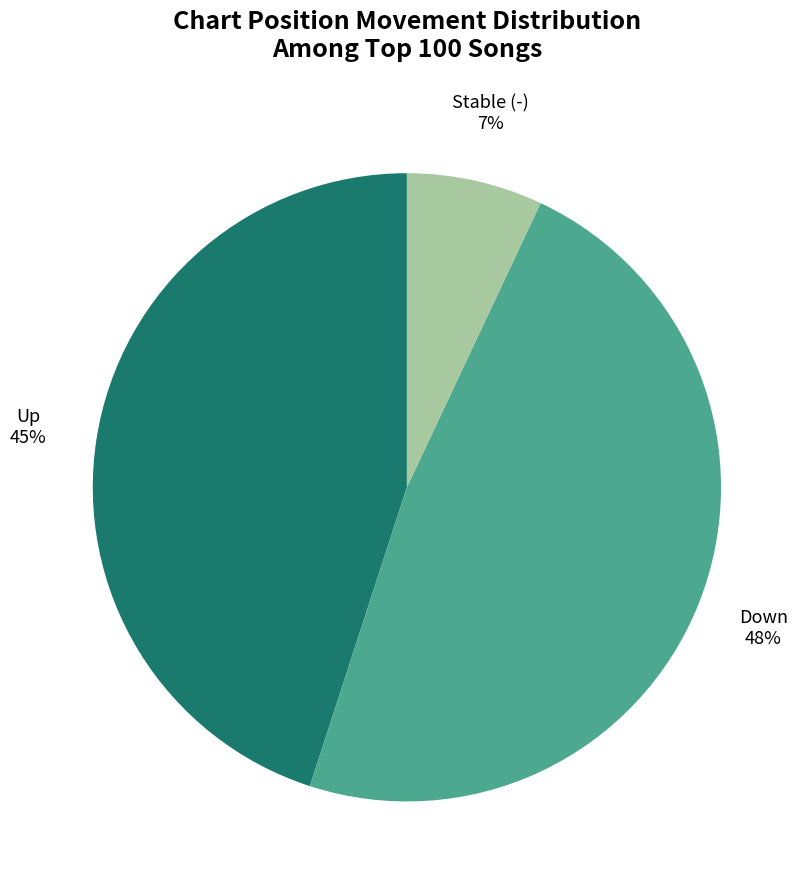

Which slice is the largest?

Down